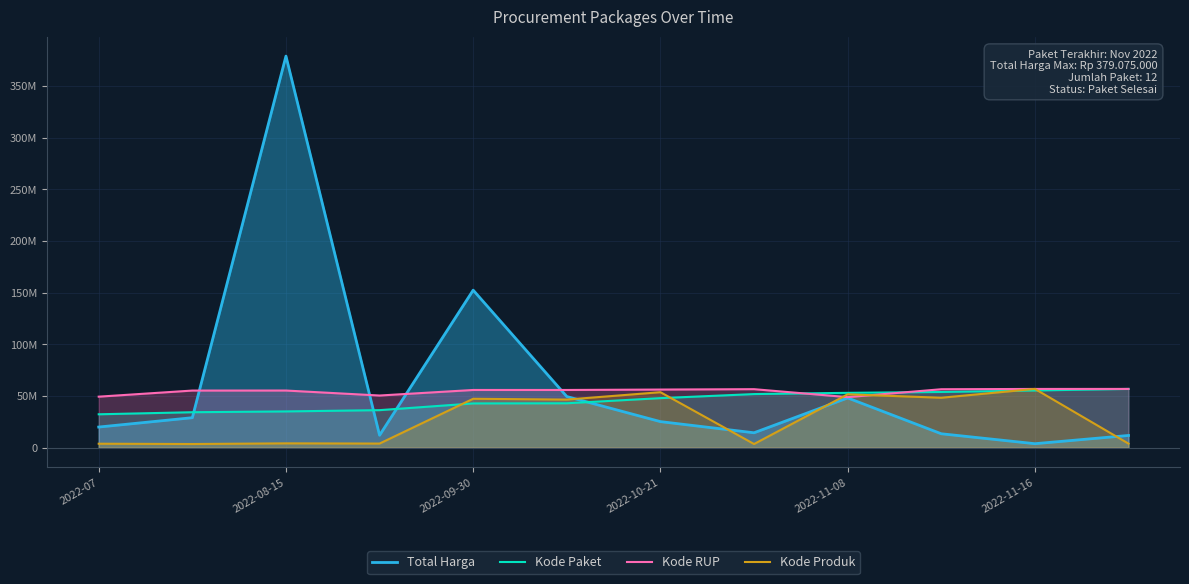

Which has a higher value, 2022-10-21 or 2022-08-15?

2022-08-15